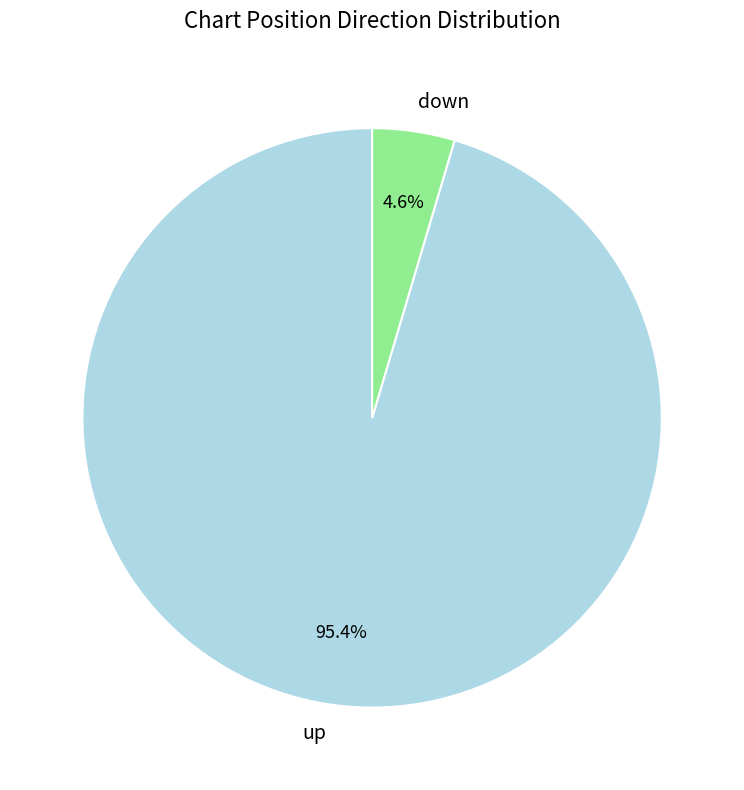

What percentage is the down slice, to the nearest percent?

5%